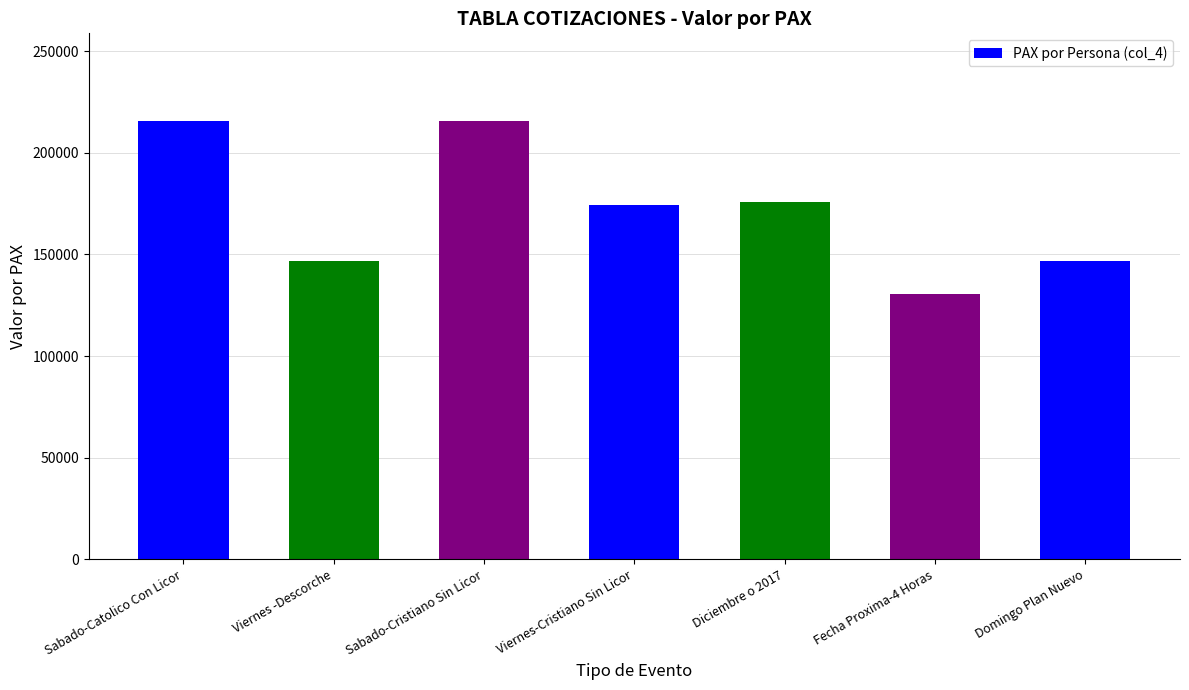

Is it true that the value at Sabado-Catolico Con Licor is 215665.0?

True